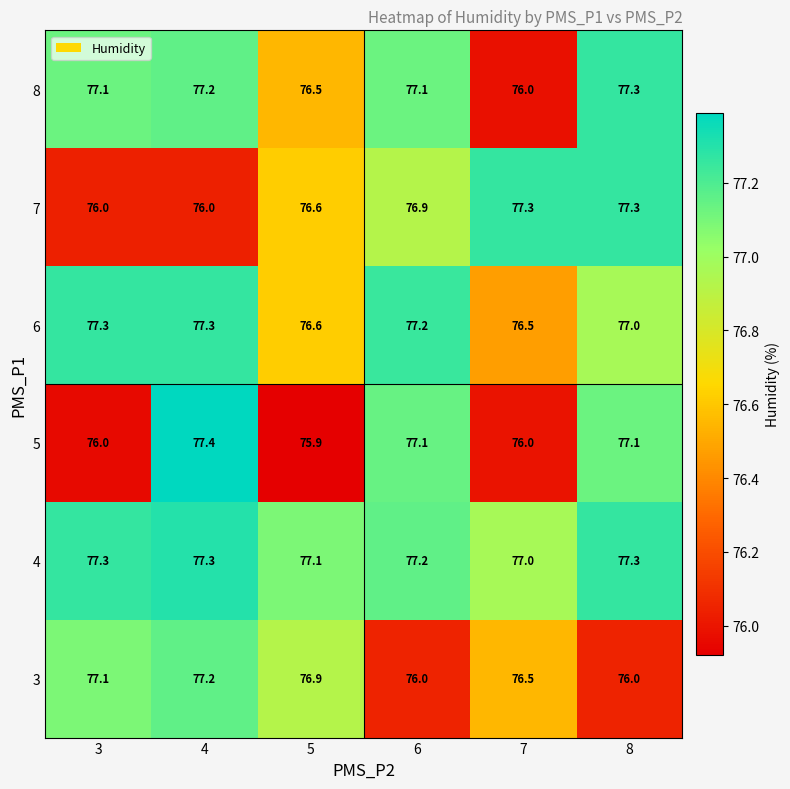

Between 6 and 8, which series saw the biggest shift?

7